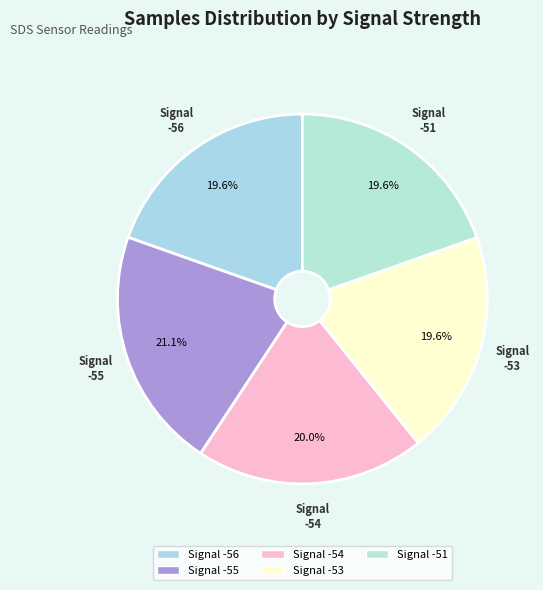

What is the largest slice in the pie chart?

-55